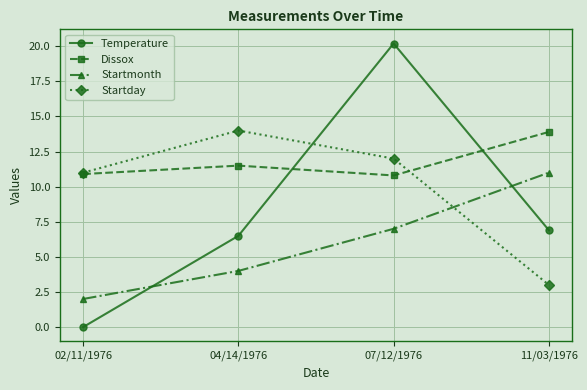

Is the value of Dissox at 11/03/1976 greater than the value of Temperature at 11/03/1976?

Yes